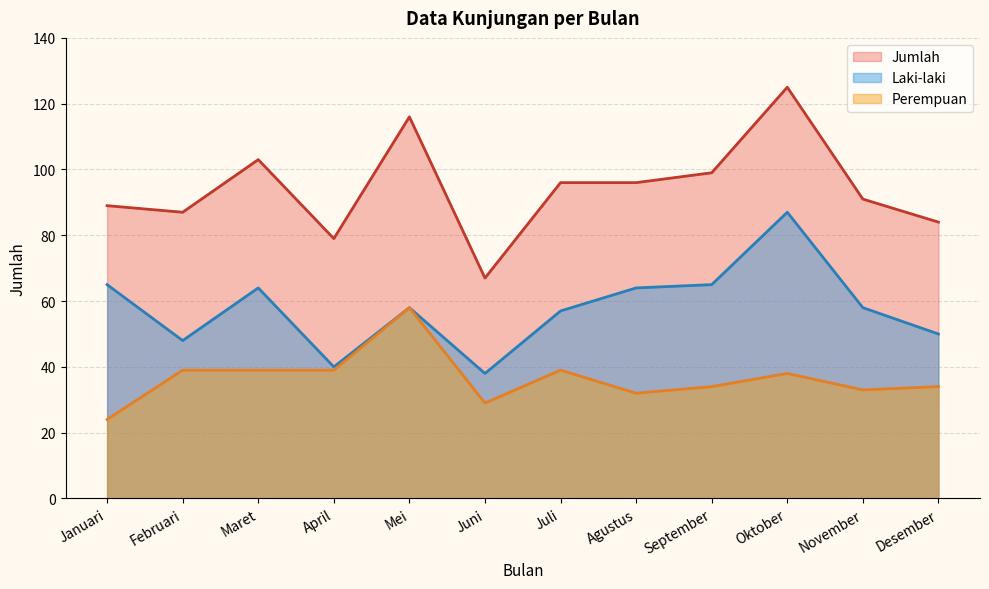

Where does the Perempuan series first go above 38?

Februari